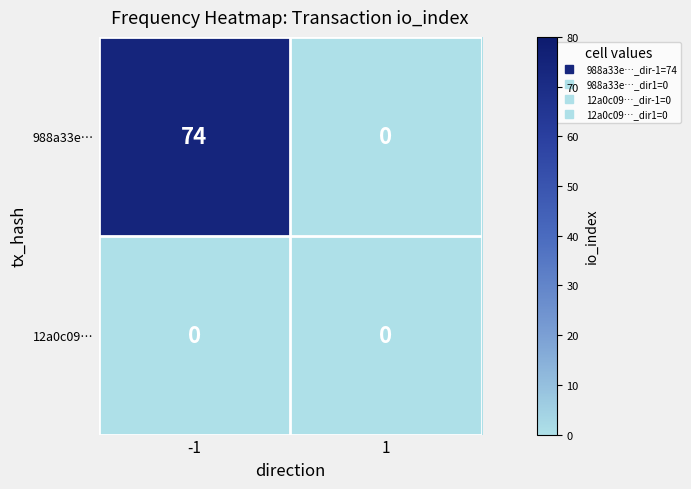

Between -1 and 1, which series saw the biggest shift?

988a33e…